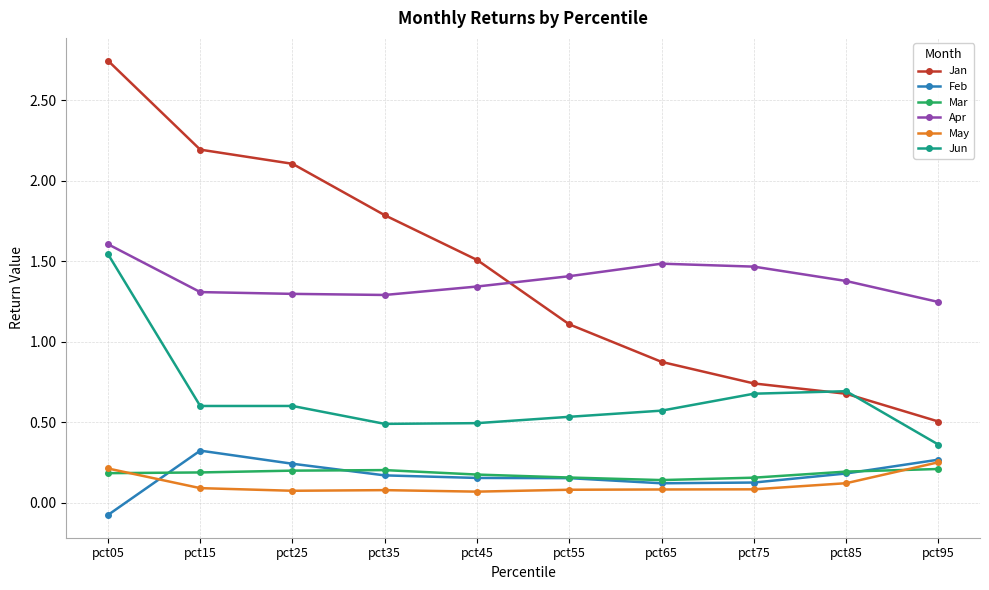

Between pct15 and pct85, which series saw the biggest shift?

Jan